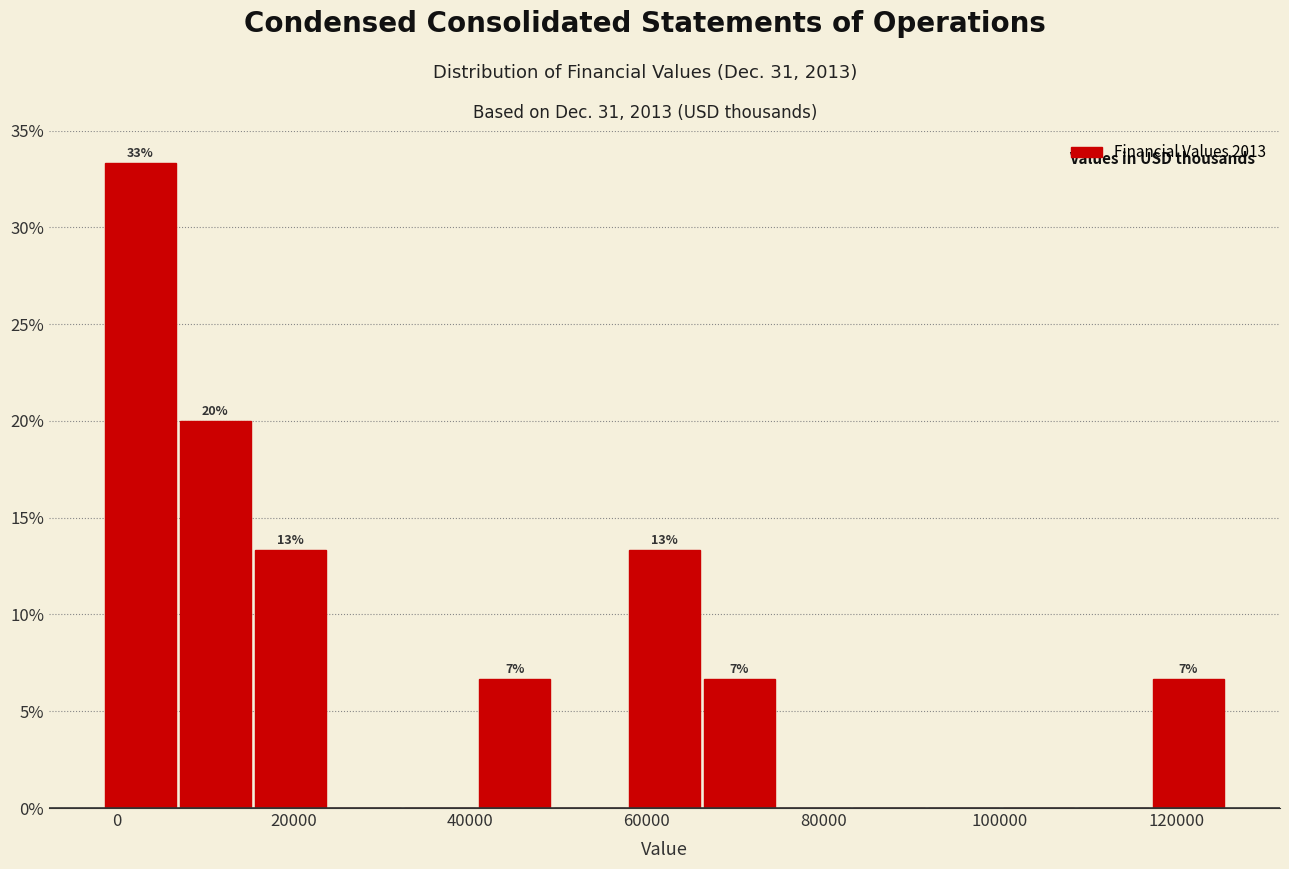

Which range on the x-axis has the tallest bar?

-2000 to 8000